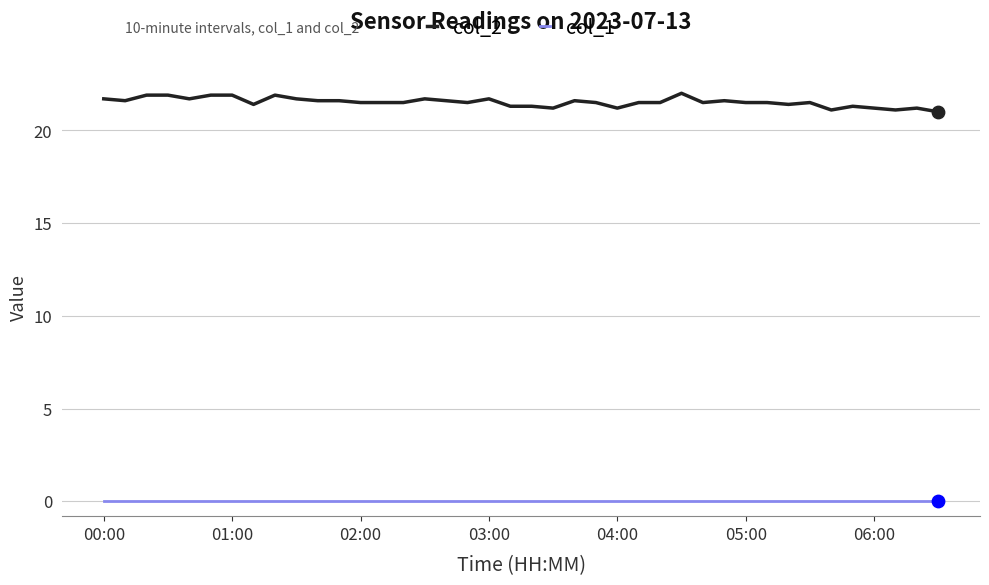

Which series has the largest range (max minus min)?

col_2